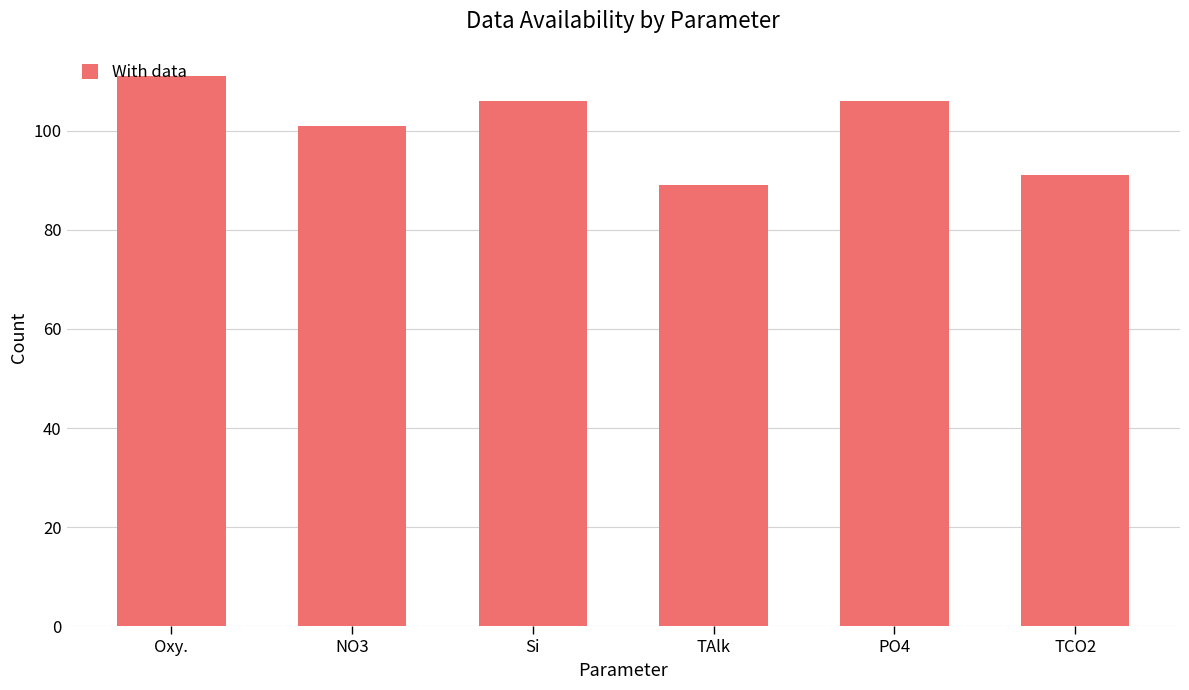

Are the bars horizontal?

No